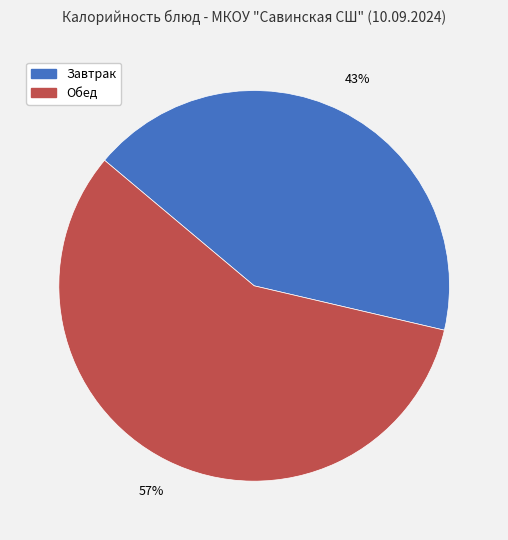

Is there a majority slice in this chart?

Yes